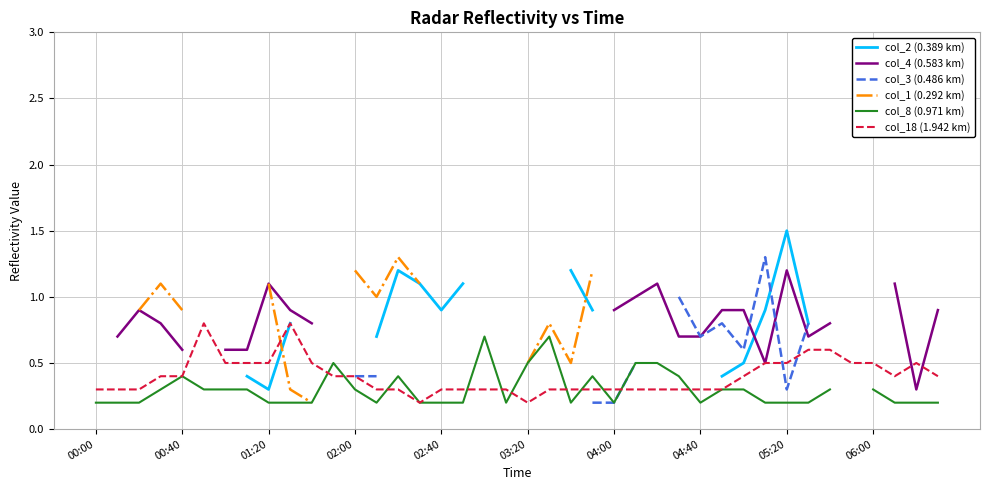

At which label is col_18 (1.942 km) closest to 0?

15